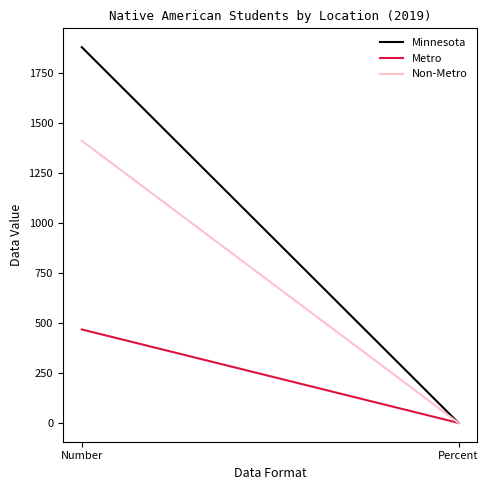

What is the sum of the Minnesota values at Number and Percent?

1879.7